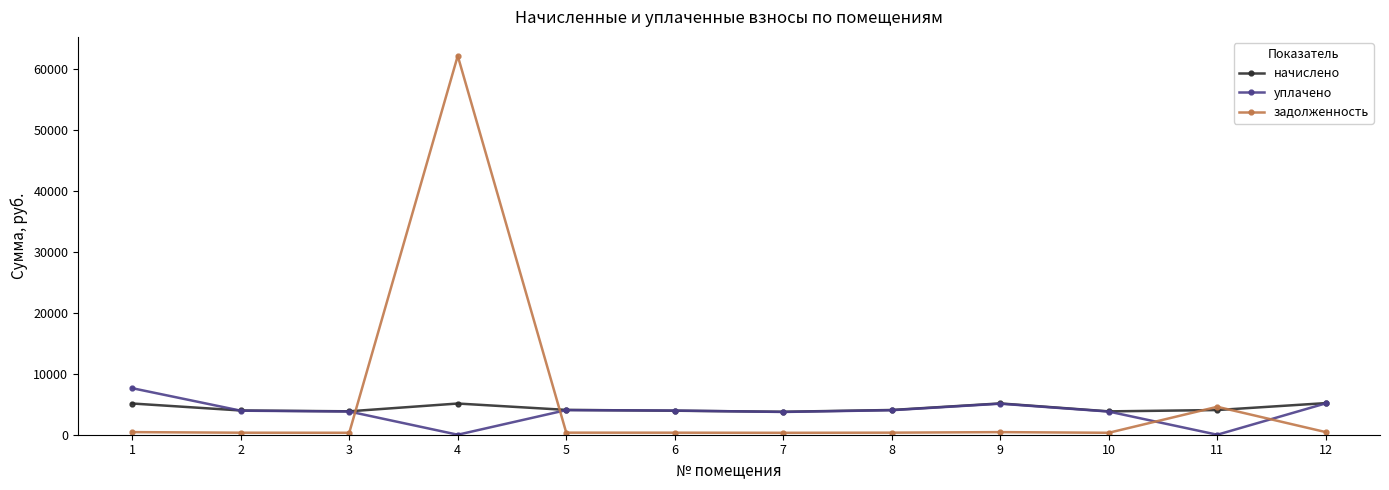

Does the chart display data point markers on the line(s)?

Yes